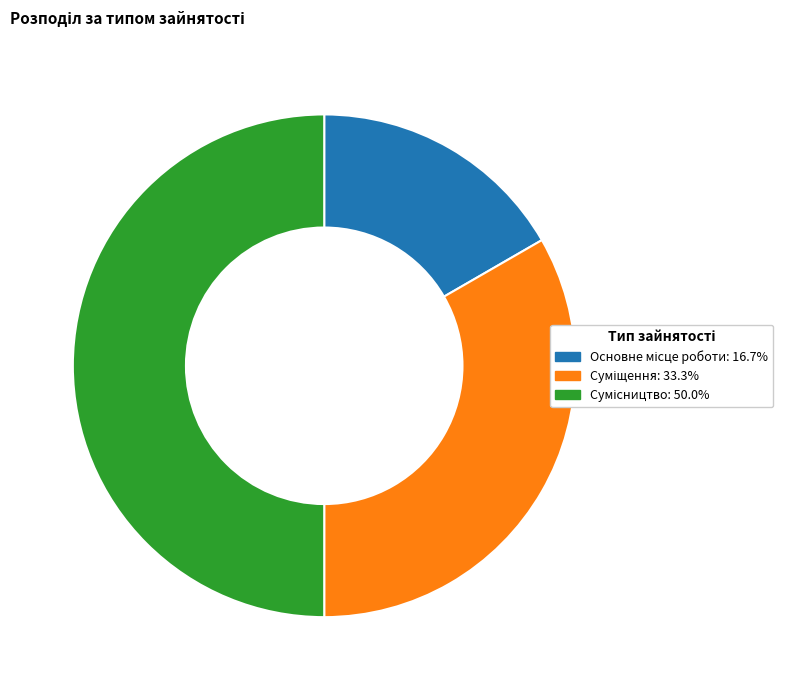

Count the number of slices in the pie.

3